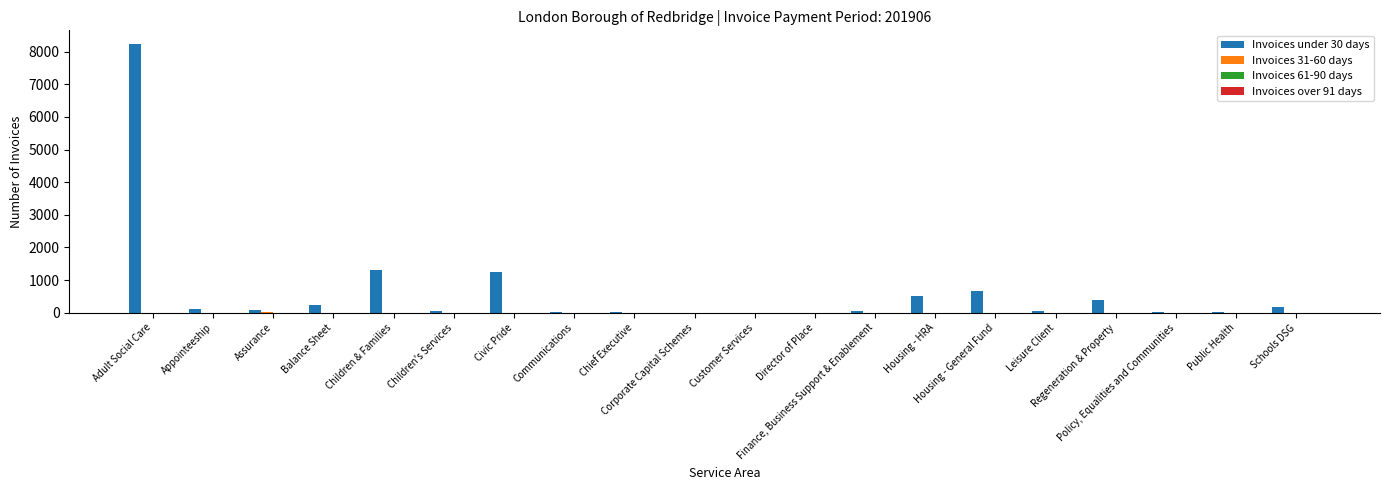

Which series has the largest total across all categories?

Invoices under 30 days